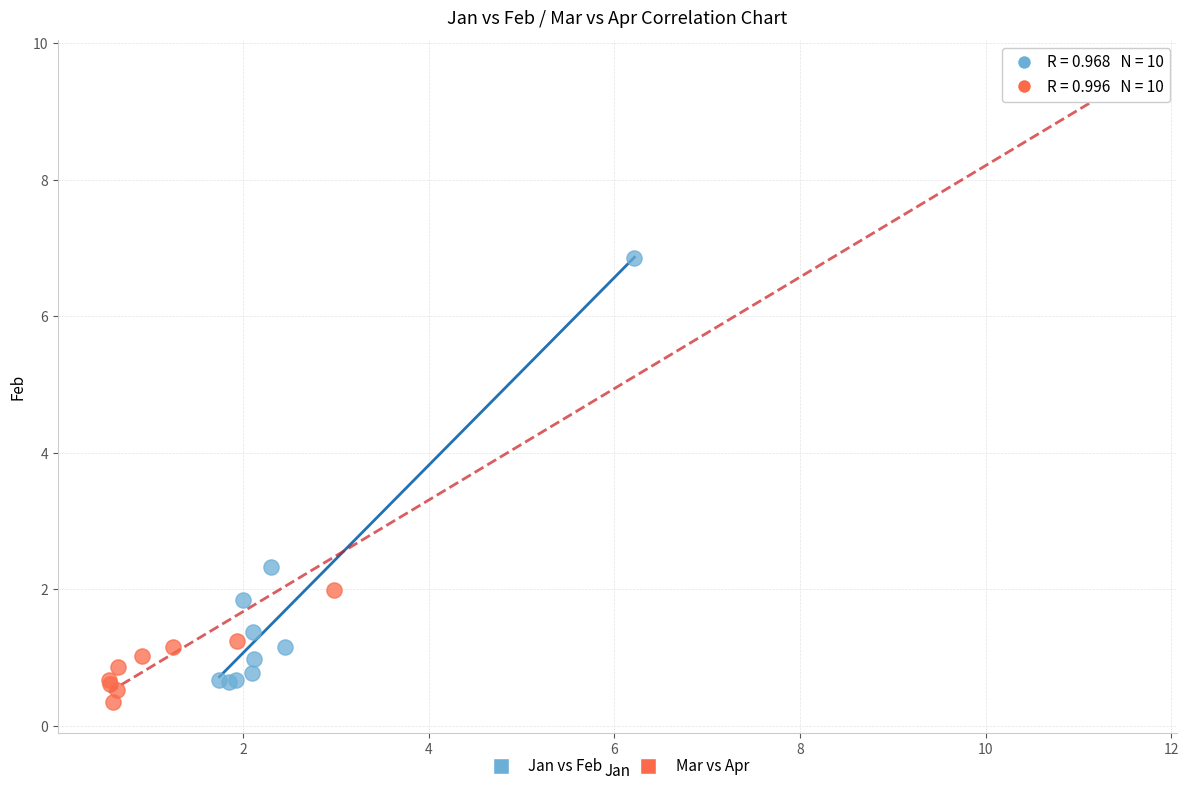

Which series reaches the maximum Y coordinate?

Mar vs Apr